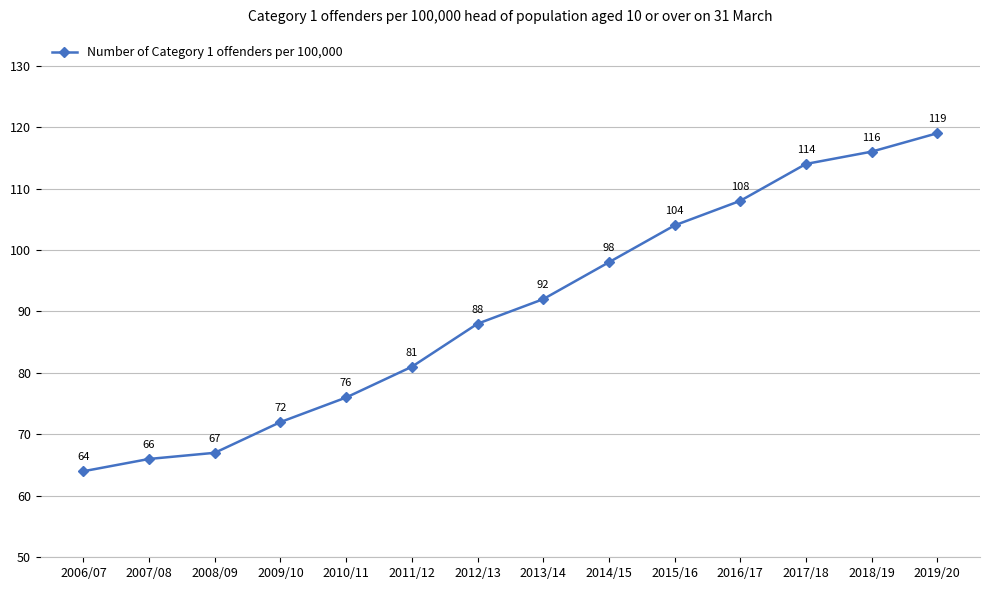

The chart shows a value of 66 at 2007/08. True or false?

True